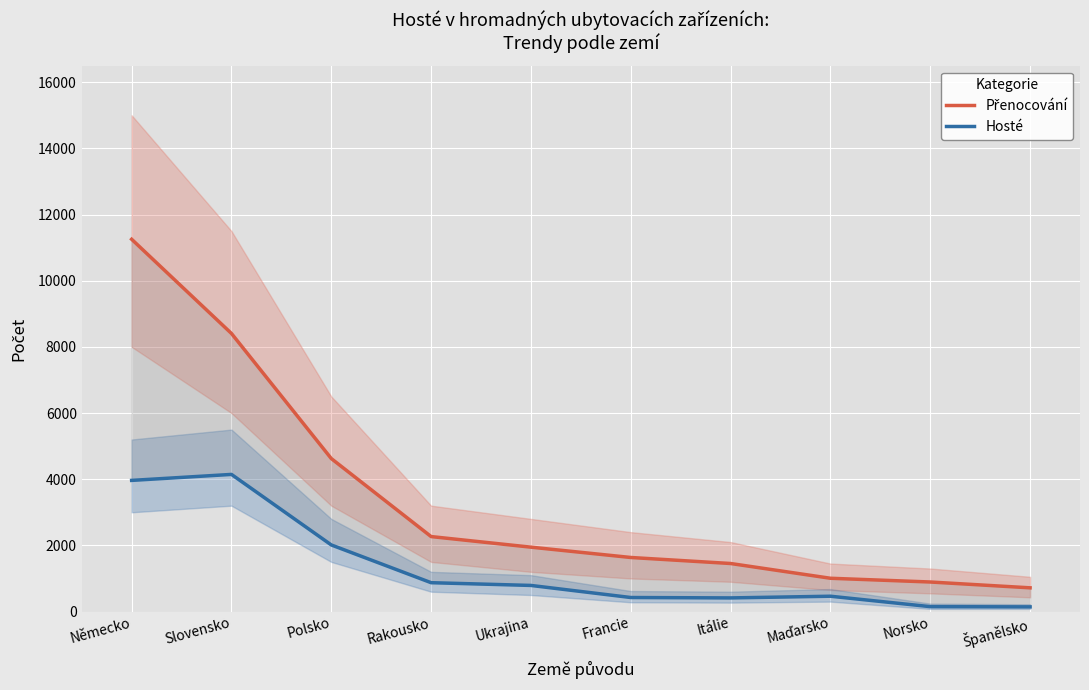

Which series changed the most between Německo and Rakousko?

Přenocování